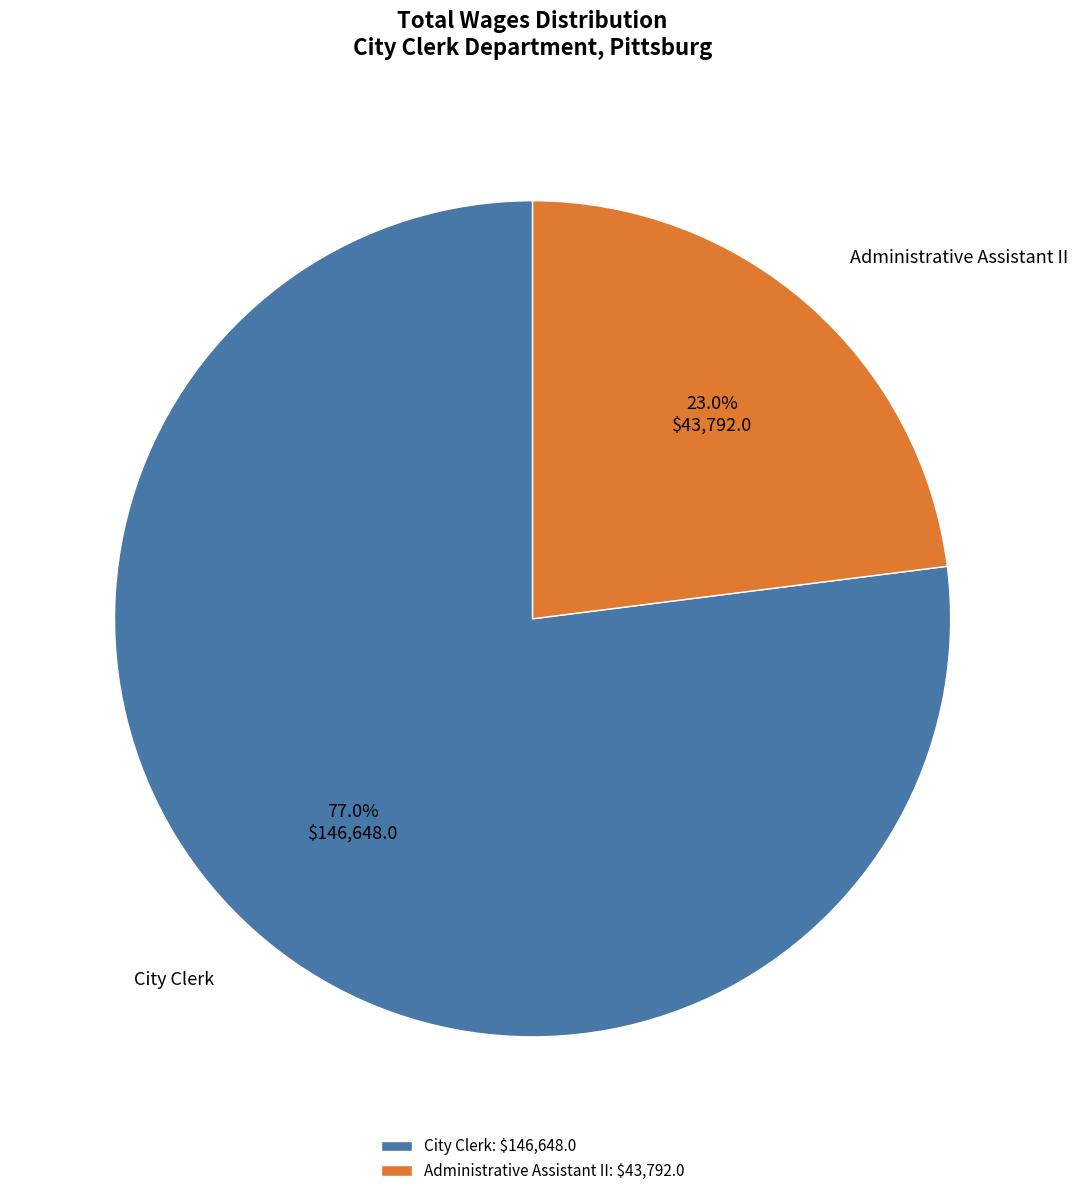

Which category has the biggest portion of the pie?

City Clerk